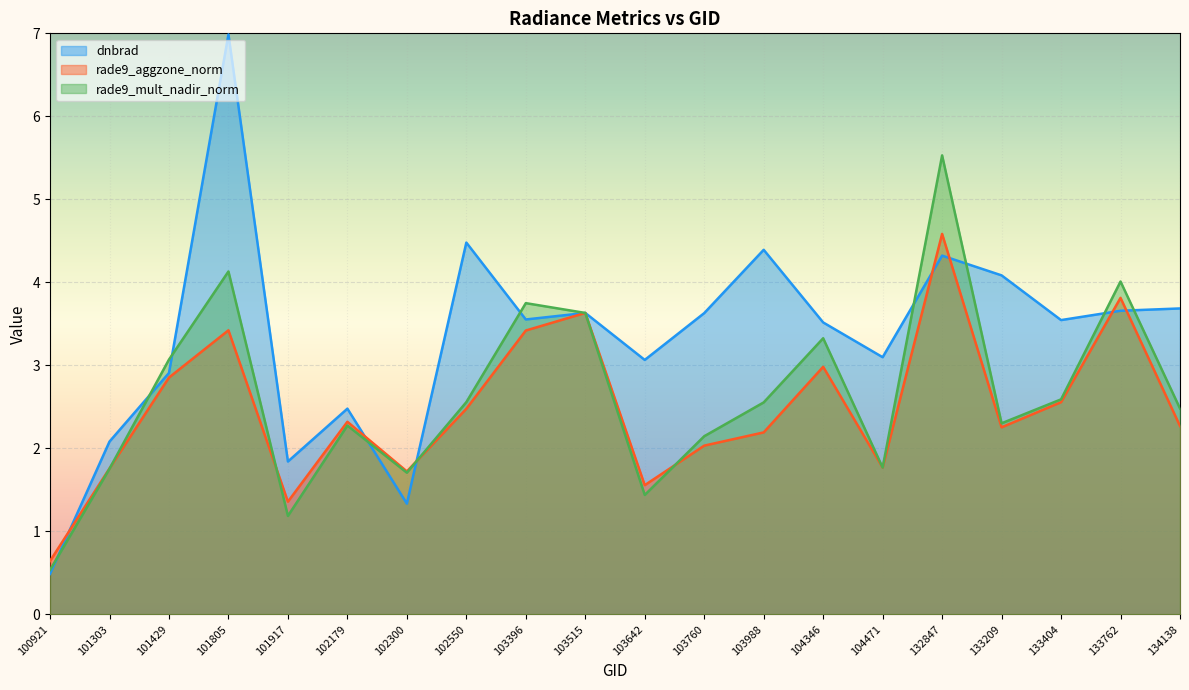

True or false: dnbrad and rade9_mult_nadir_norm cross at least once.

True